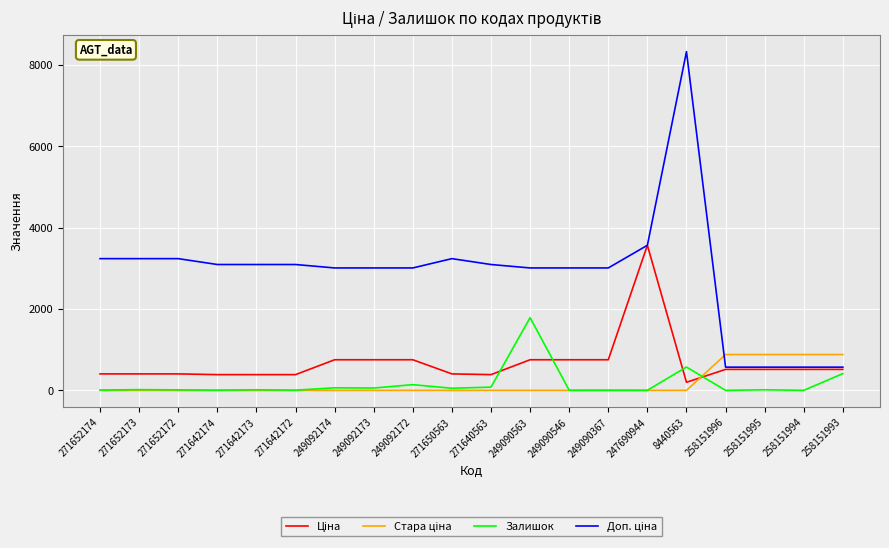

At which category is the sum across all series the highest?

8440563